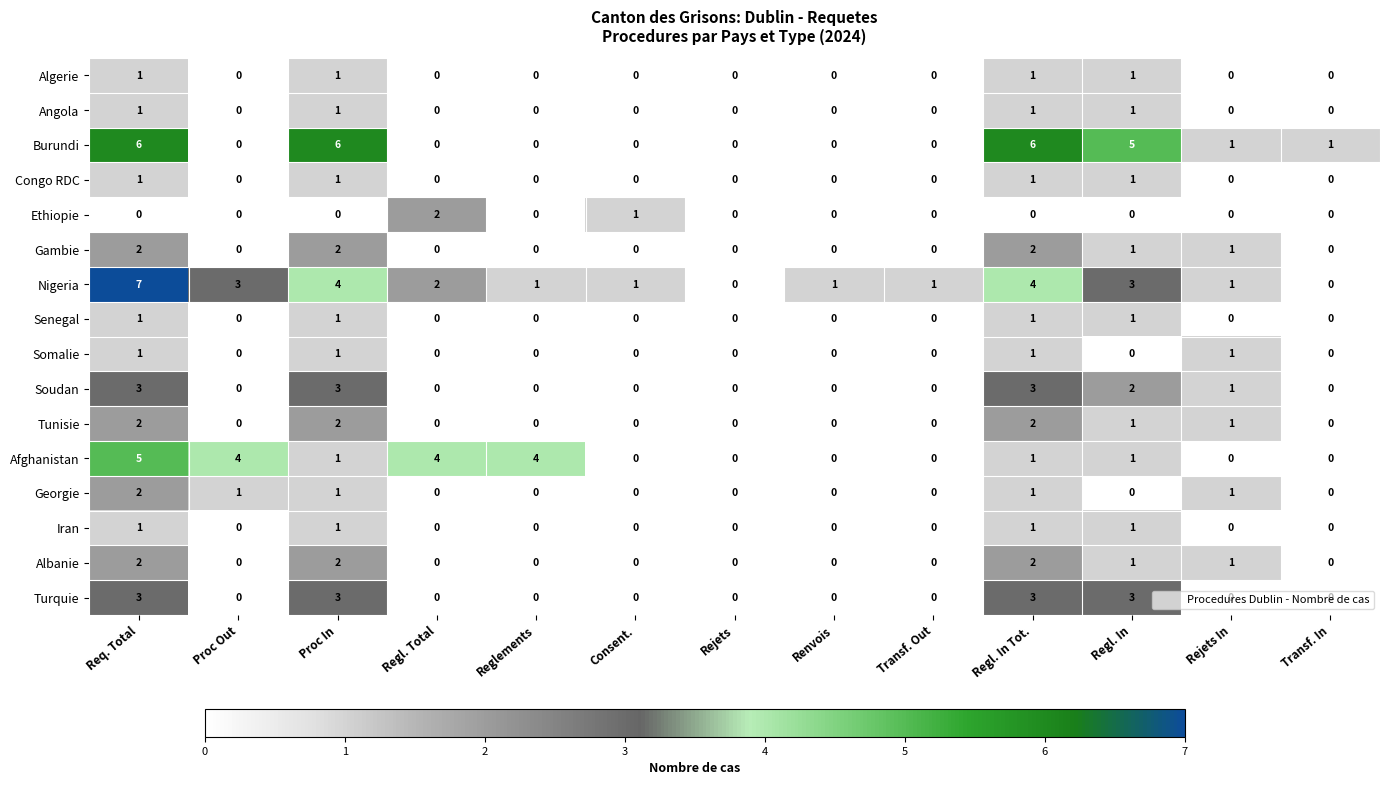

At how many categories does at least one series exceed 2?

7